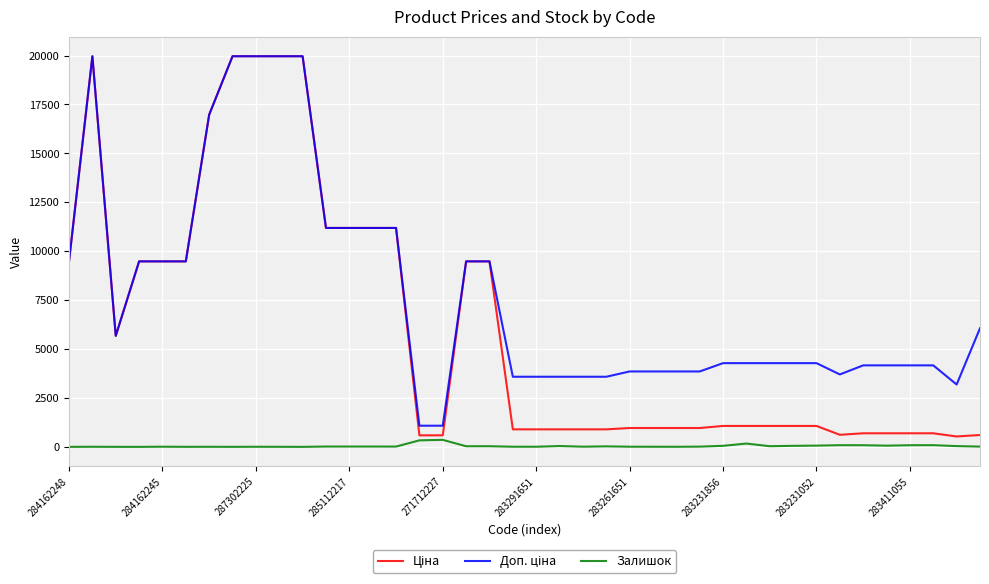

Does the chart have visible grid lines?

Yes